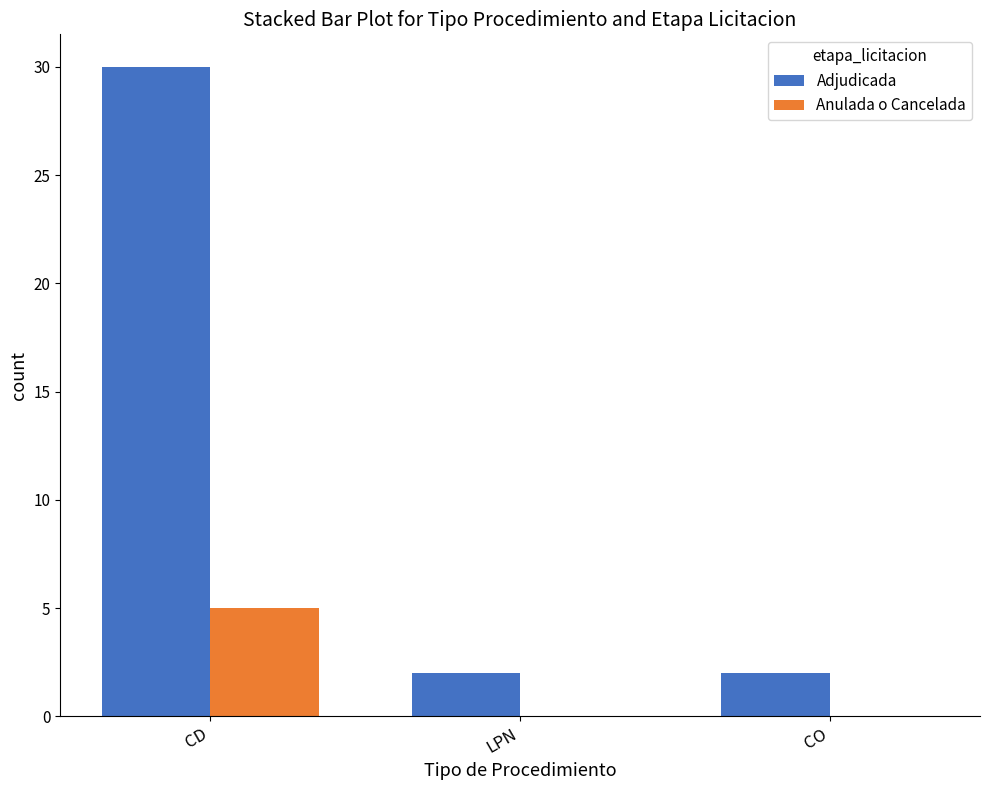

Read the Adjudicada value at LPN.

2